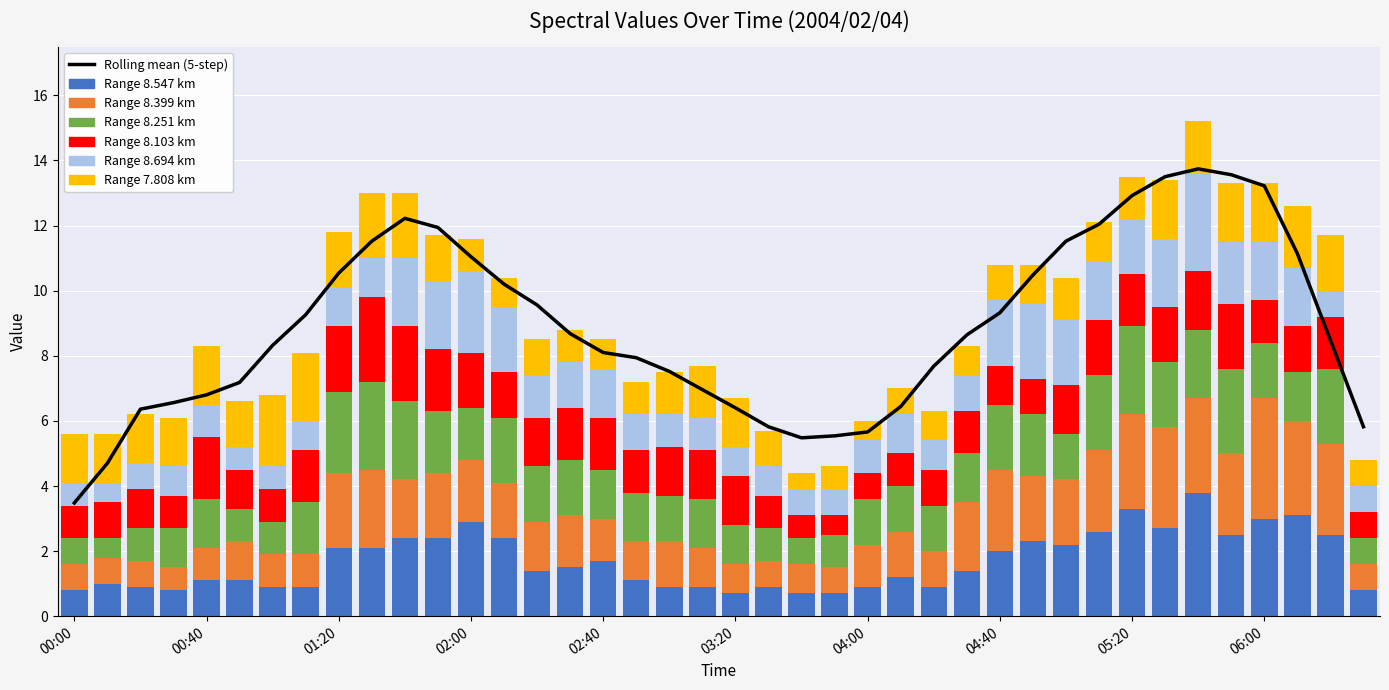

What is the value of the 8.251 bar at the 38th from the left?

1.5